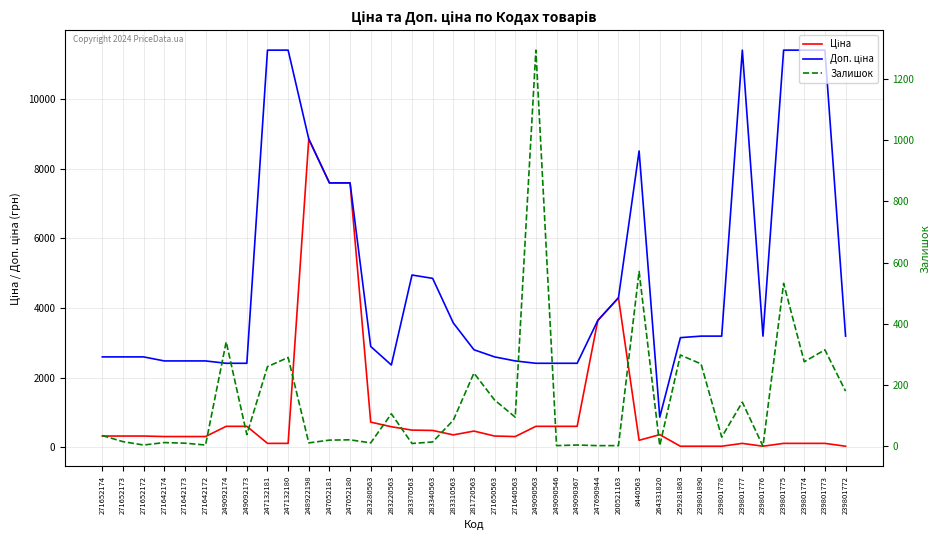

List the series in order of their overall mean, highest first.

Доп. ціна, Ціна, Залишок